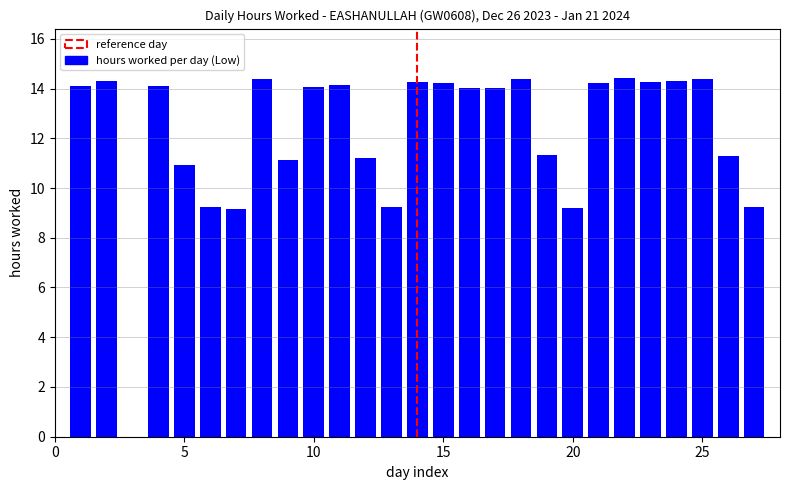

What is the value of the 6th bar from the left?

9.2